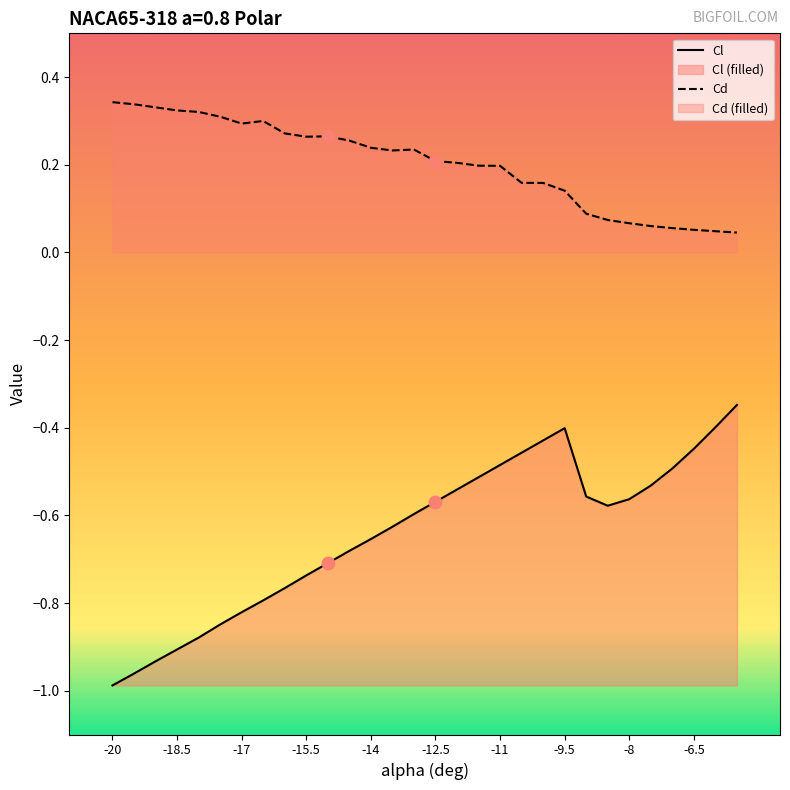

Which series has the largest total across all categories?

Cd